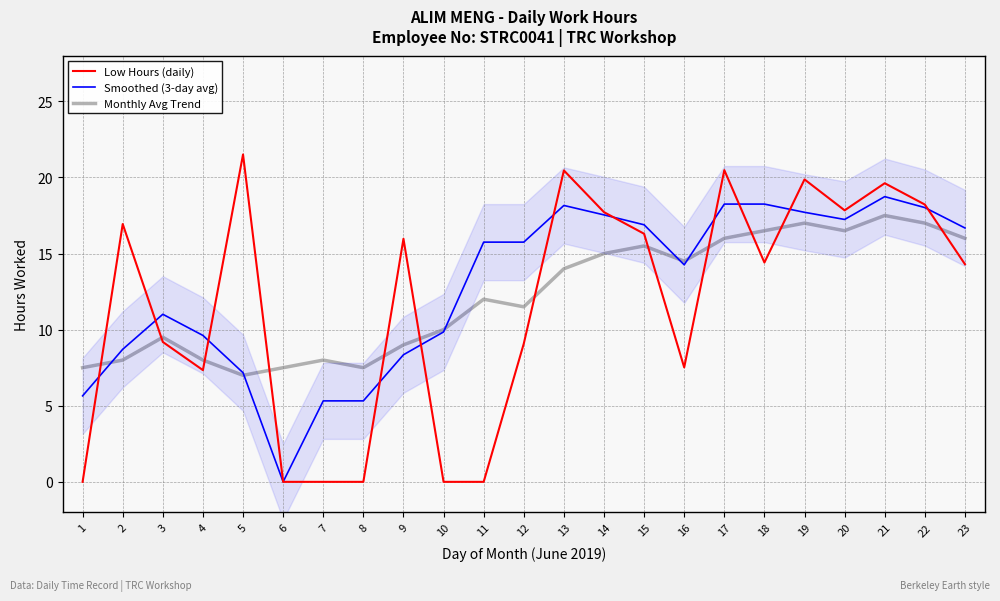

Reading right to left, what are all the values shown in this chart?

Low Hours (daily): 14.3	18.2	19.6	17.8	19.9	14.4	20.5	7.5	16.3	17.7	20.5	9.1	0.0	0.0	16.0	0.0	0.0	0.0	21.5	7.3	9.2	16.9	0.0
Smoothed (3-day avg): 16.7	18.0	18.7	17.2	17.7	18.2	18.2	14.3	16.9	17.5	18.2	15.8	15.8	9.8	8.3	5.3	5.3	0.0	7.2	9.6	11.0	8.7	5.7
Monthly Avg Trend: 16.0	17.0	17.5	16.5	17.0	16.5	16.0	14.5	15.5	15.0	14.0	11.5	12.0	10.0	9.0	7.5	8.0	7.5	7.0	8.0	9.5	8.0	7.5